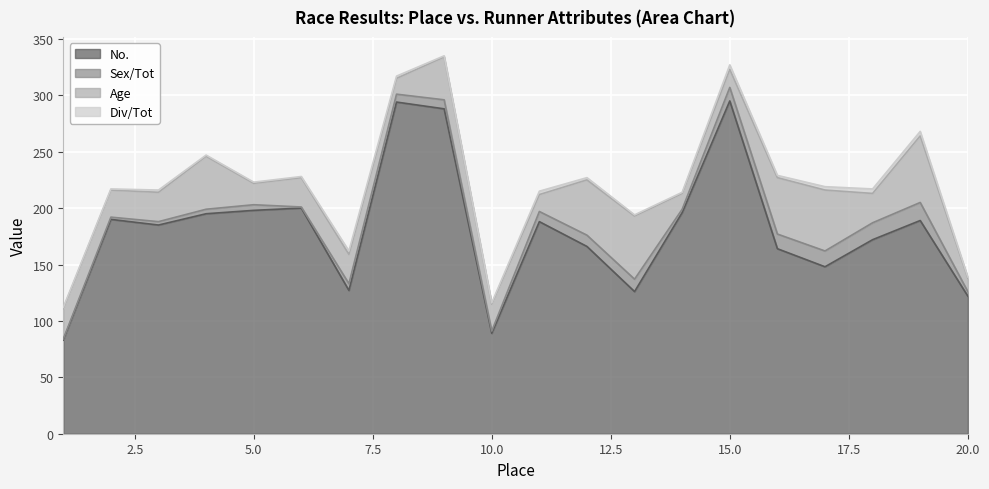

Is the value of No. at 9 greater than the value of Div/Tot at 10?

Yes